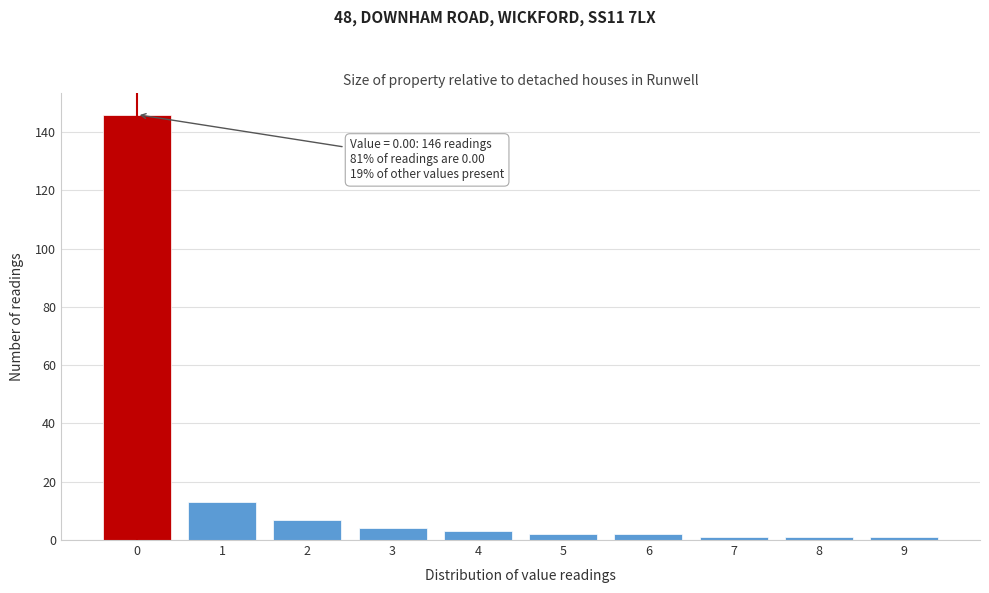

Reading left to right, transcribe all the data shown in this chart.

146	13	7	4	3	2	2	1	1	1